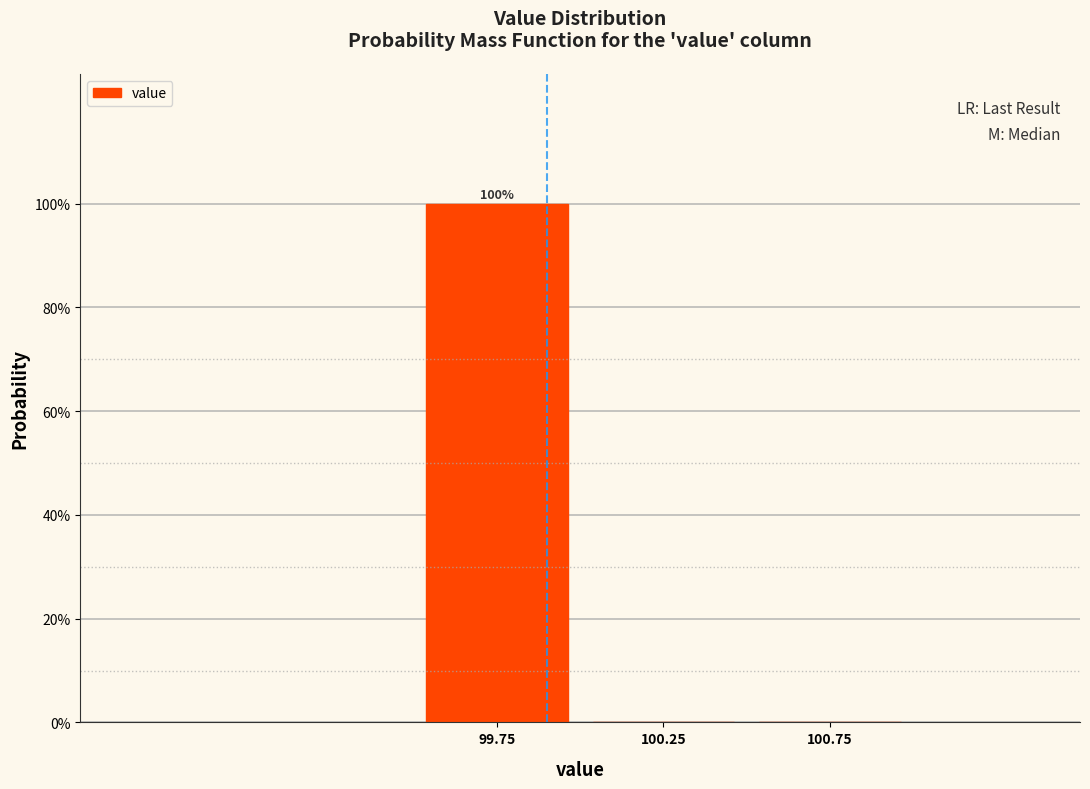

Which range on the x-axis has the tallest bar?

99.5 to 100.0